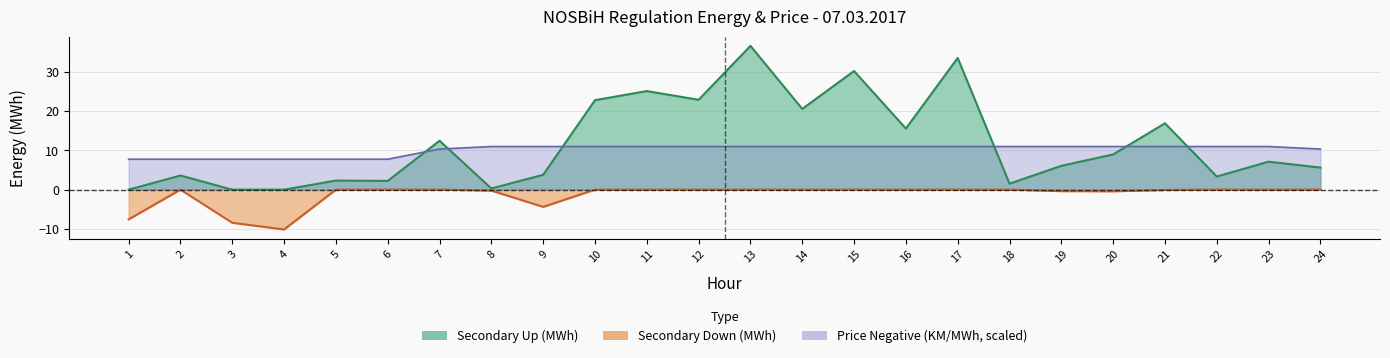

Count the number of data series in this chart.

3